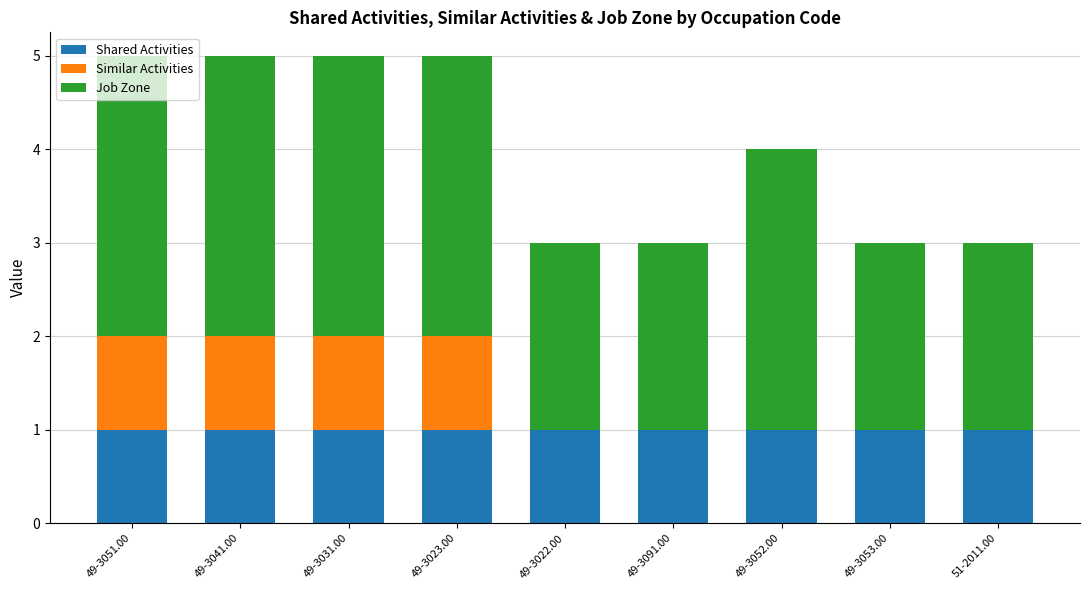

The Shared Activities series shows 1 at 51-2011.00. True or false?

True